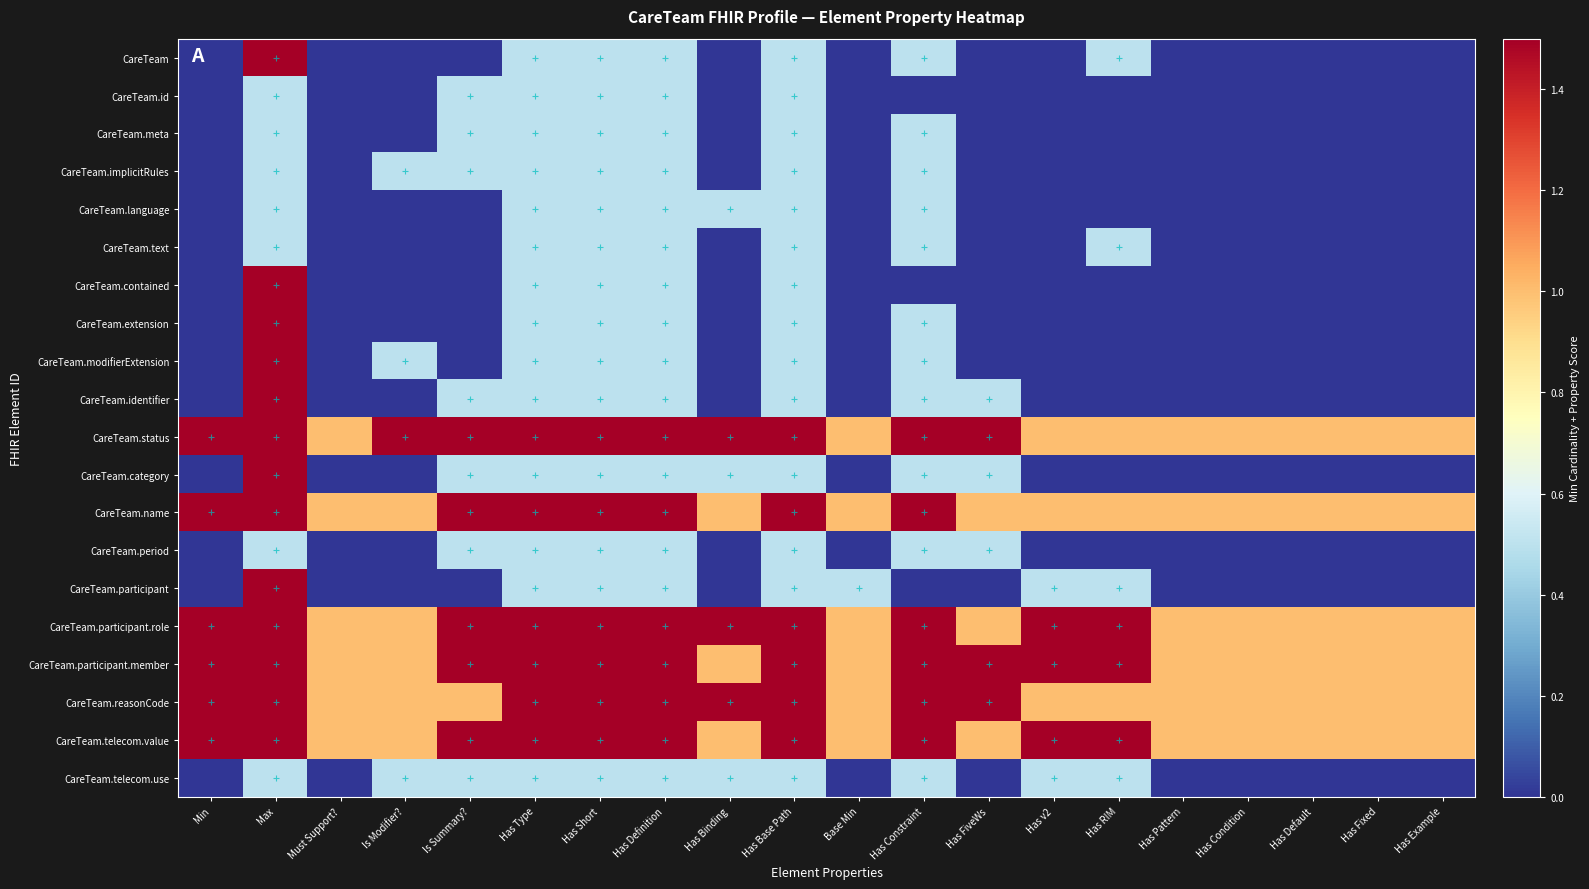

What is the total value across all series at Has Default?

6.0